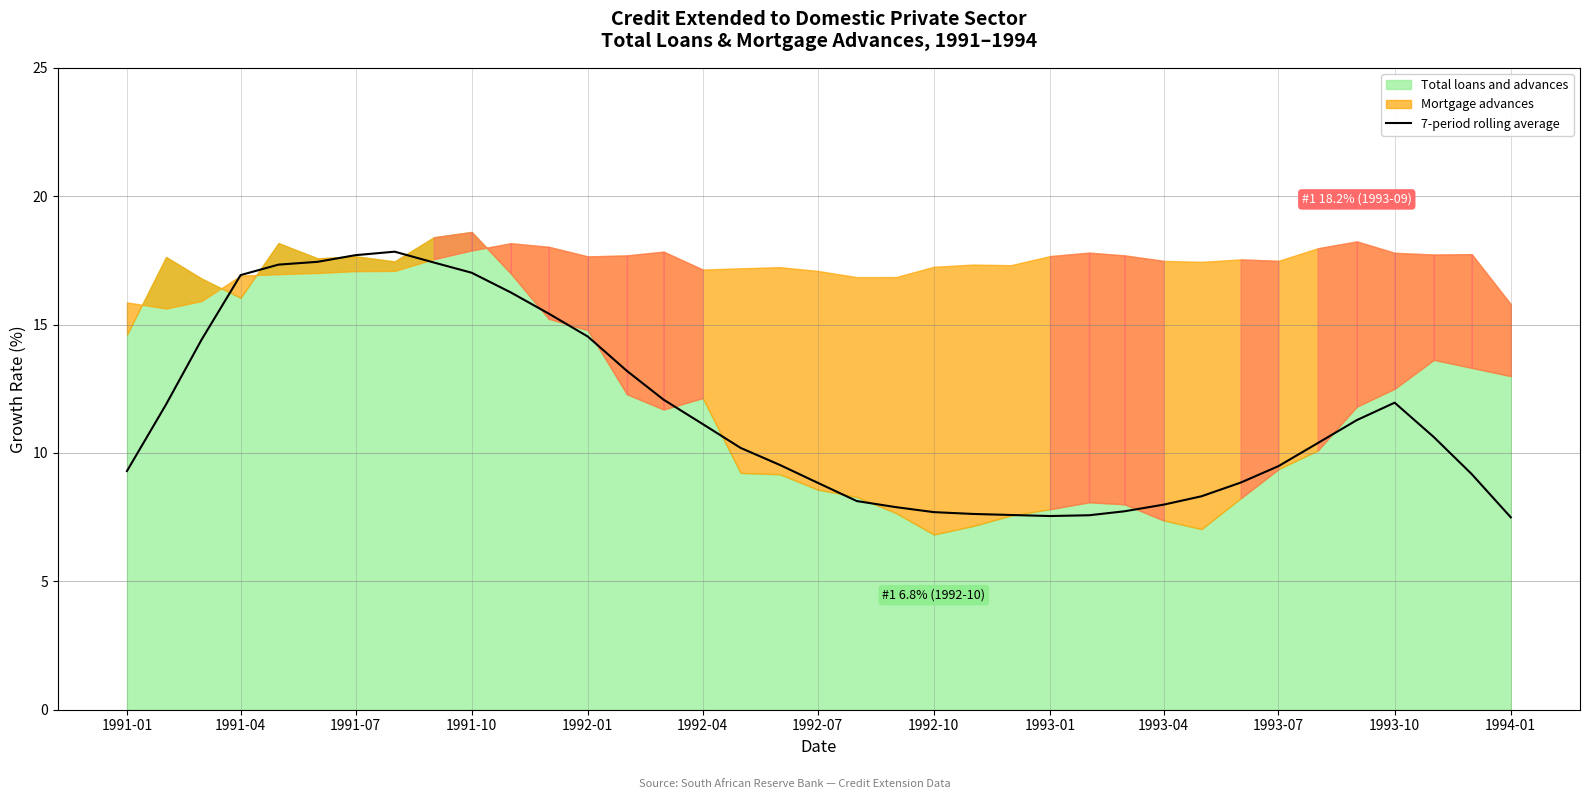

What is the maximum value for 7-period rolling average?

17.8